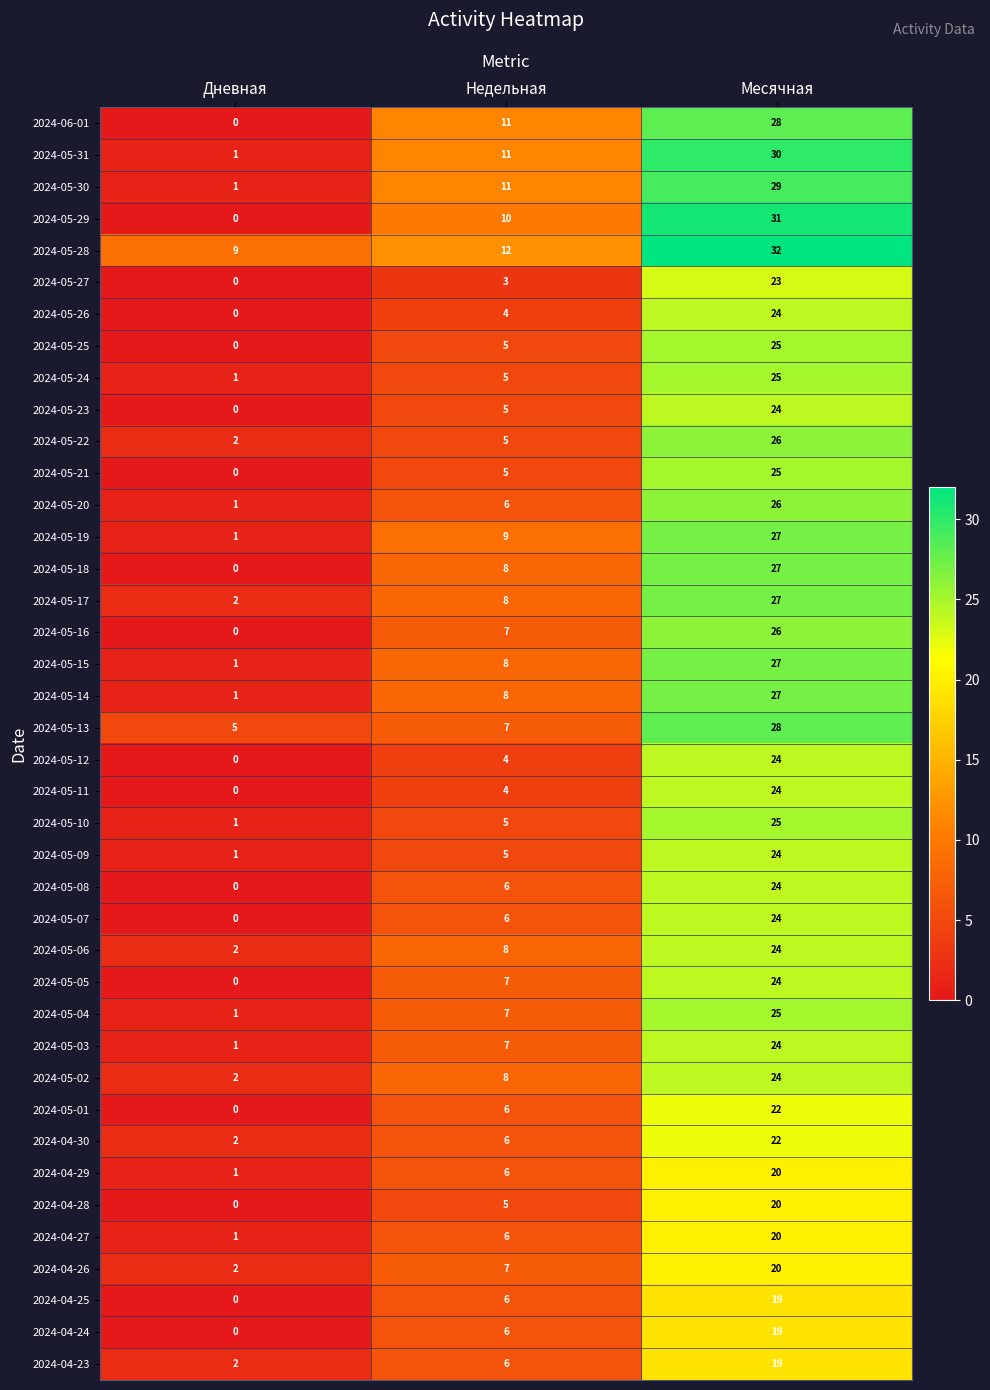

Which category has the lowest value across all series?

Дневная